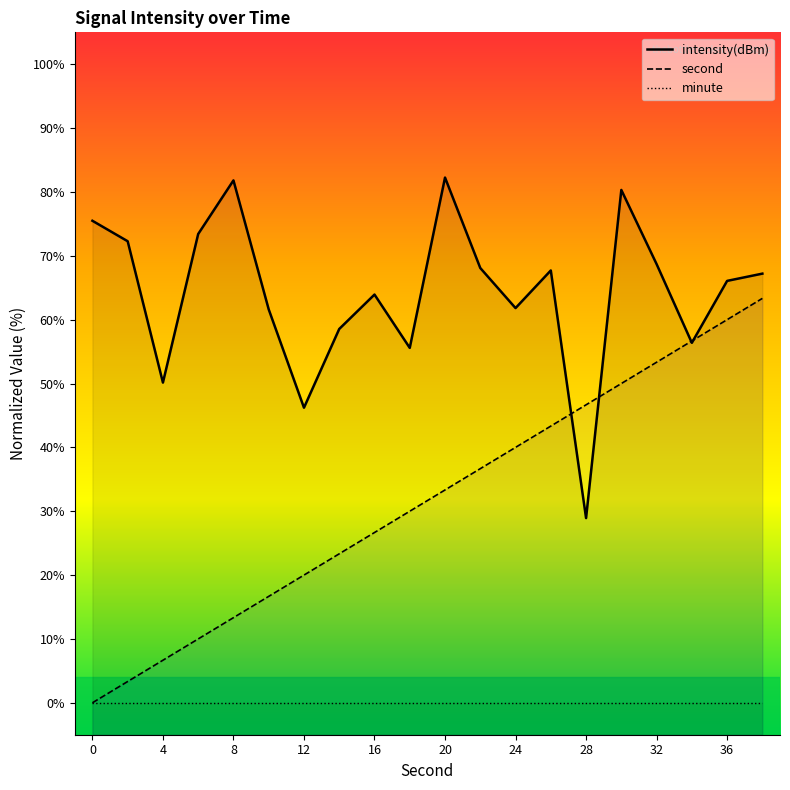

List the series in order of their overall mean, lowest first.

minute, second, intensity(dBm)